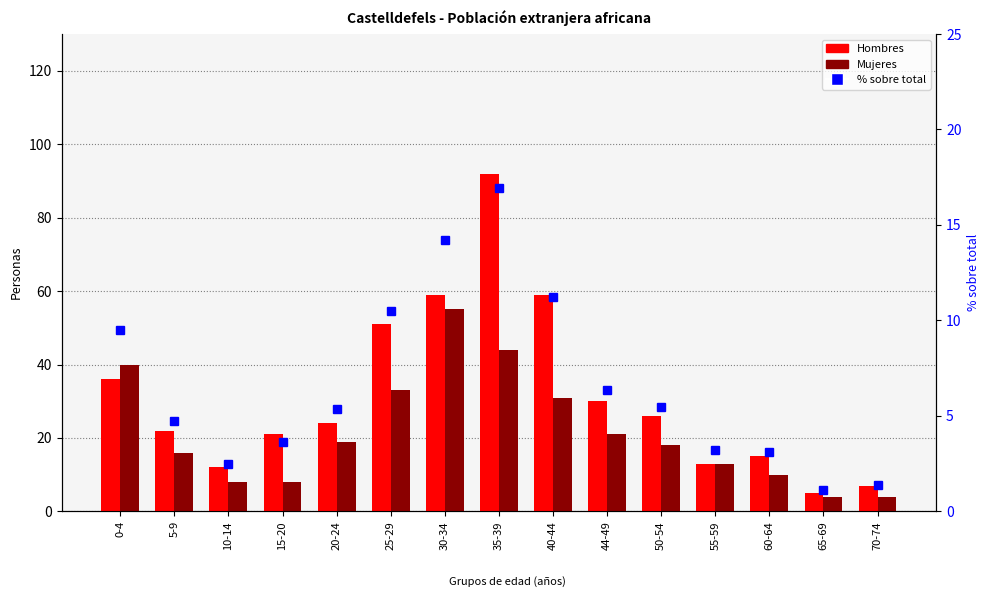

Between 40-44 and 35-39, which is larger?

35-39